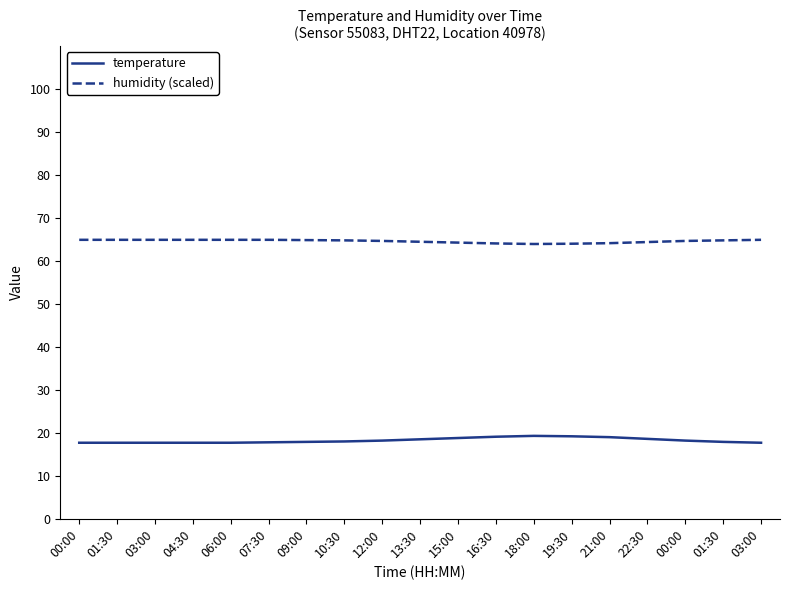

What is the minimum value for humidity (scaled)?

64.0